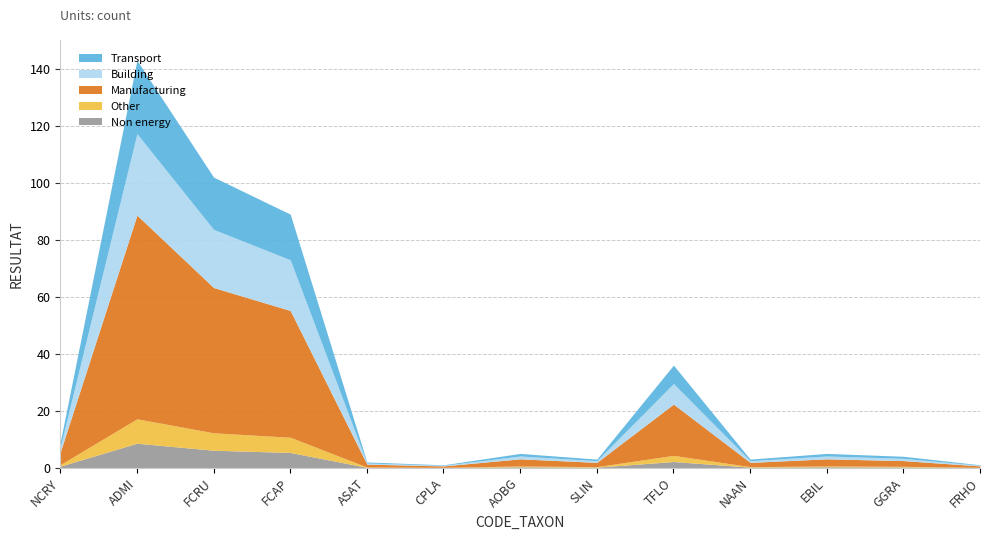

Which category has the lowest value across all series?

CPLA